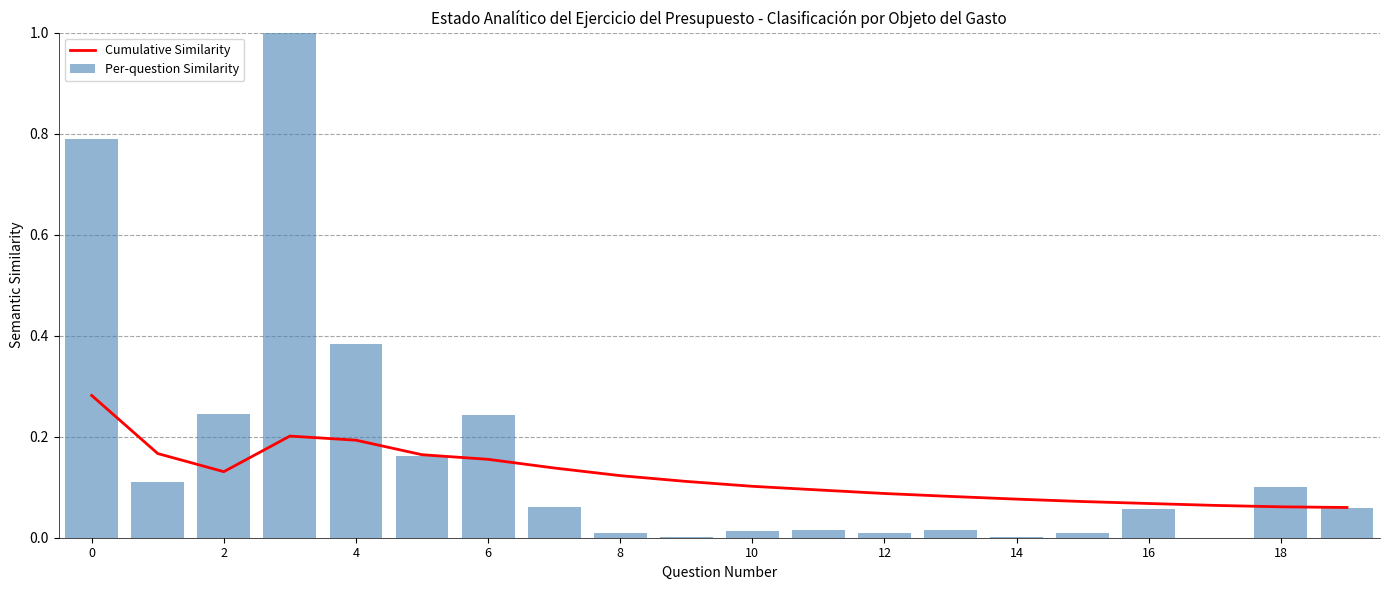

What is the difference between the maximum and minimum values in the Cumulative Similarity series?

0.2